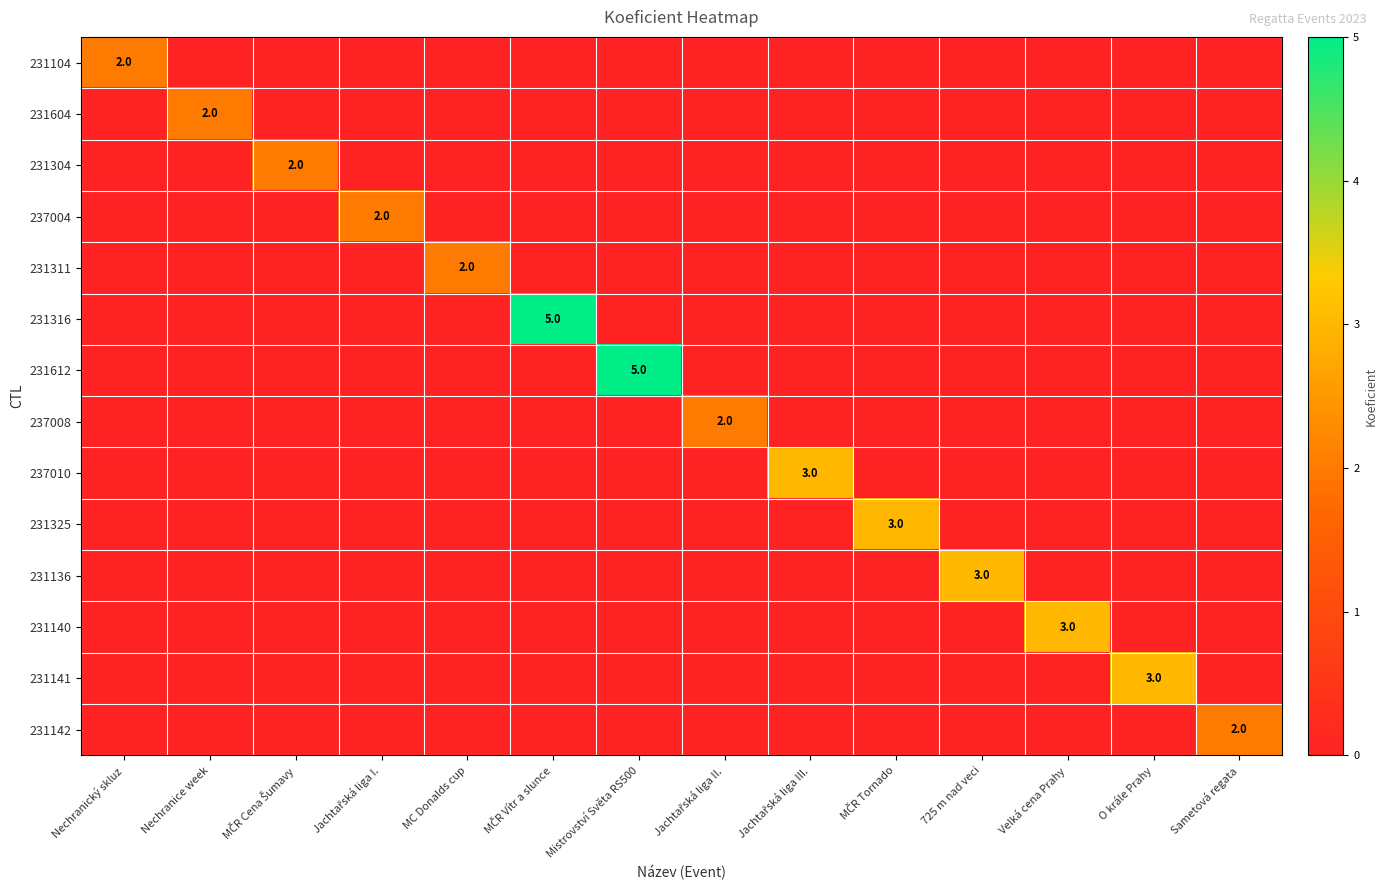

The 231604 series shows 1 at Nechranice week. True or false?

False